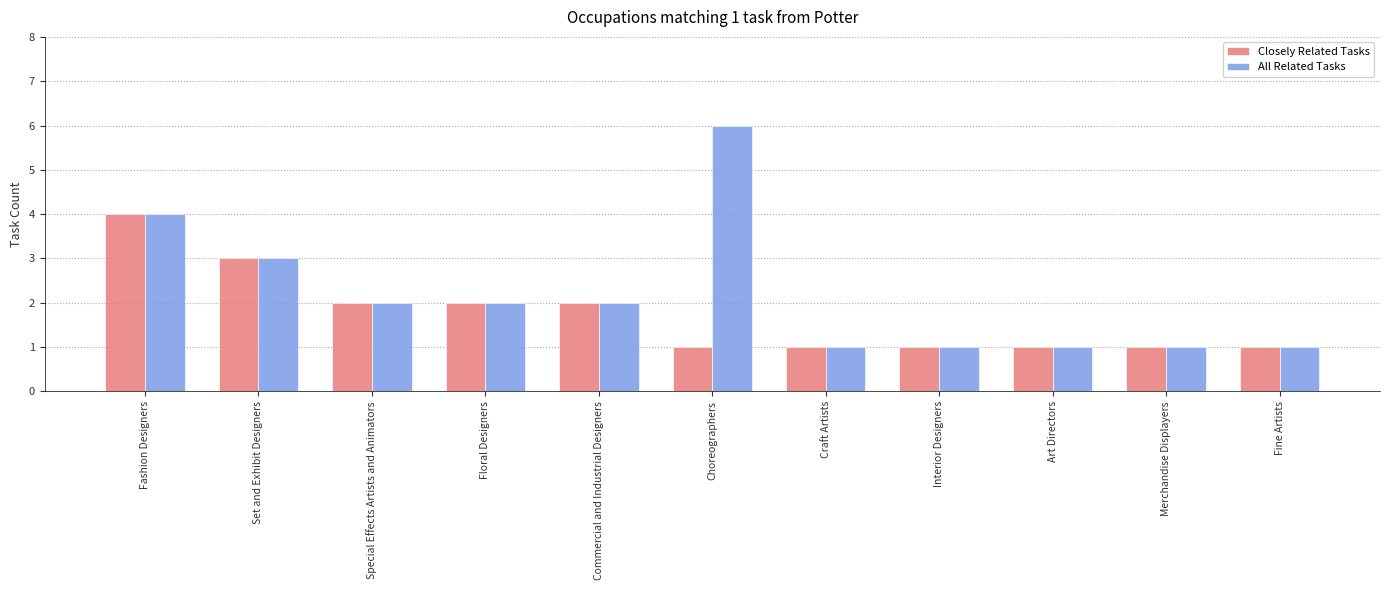

True or false: All Related Tasks has a value of 5 at Set and Exhibit Designers.

False